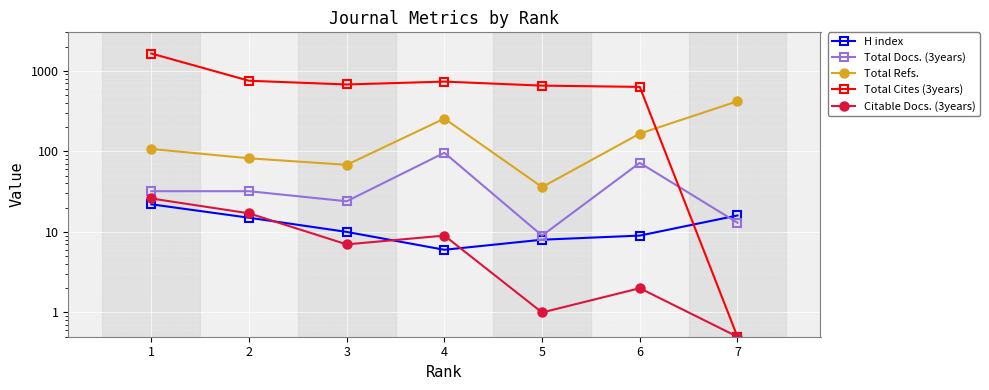

True or false: H index and Total Refs. cross at least once.

False